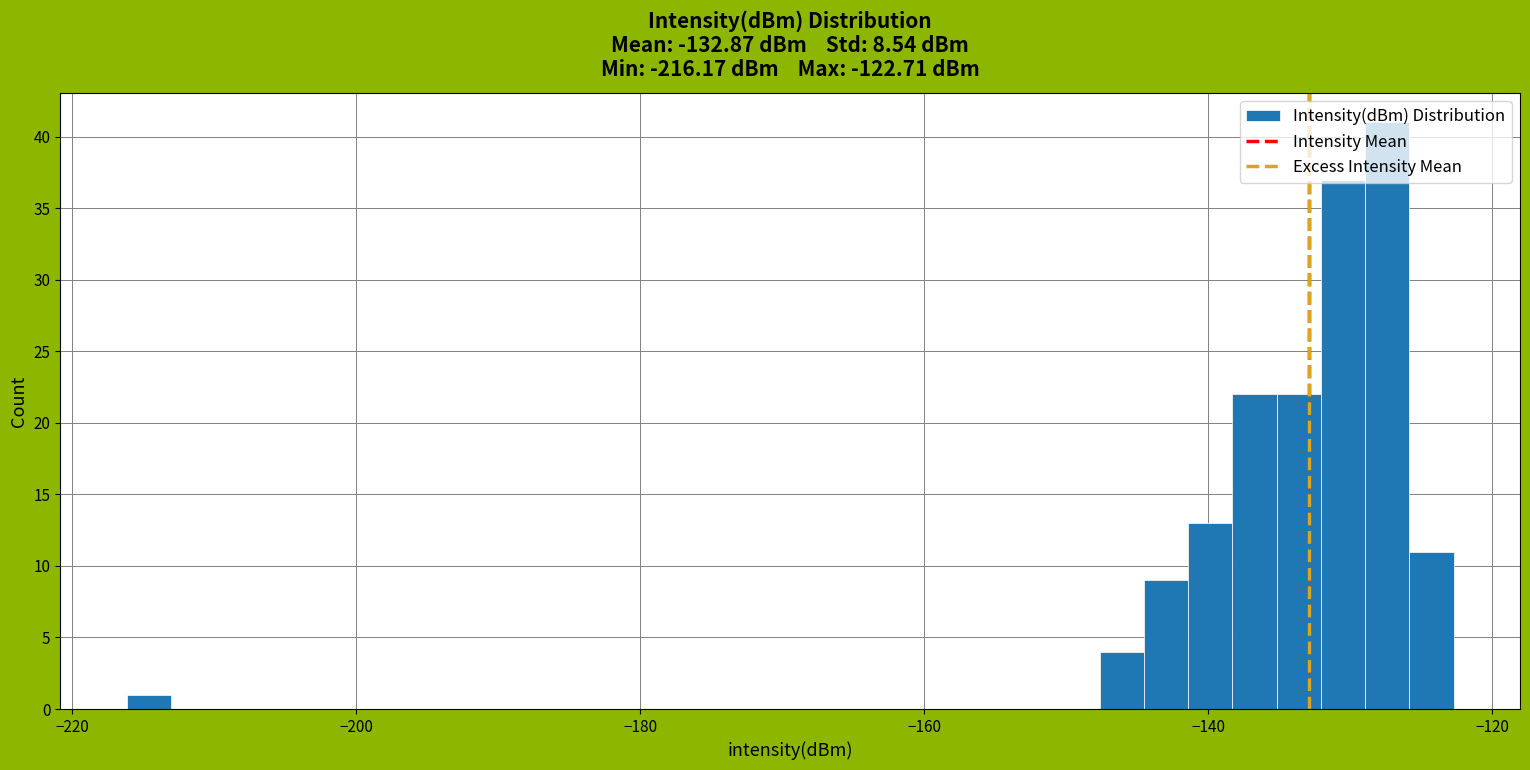

Around what value on the x-axis is the tallest bar? Give the approximate position of its centre, as read against the axis.

-128